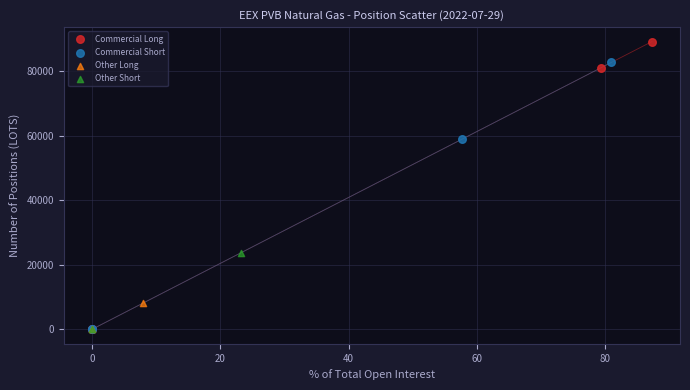

What are all the series names shown in the legend?

Commercial Long, Commercial Short, Other Long, Other Short